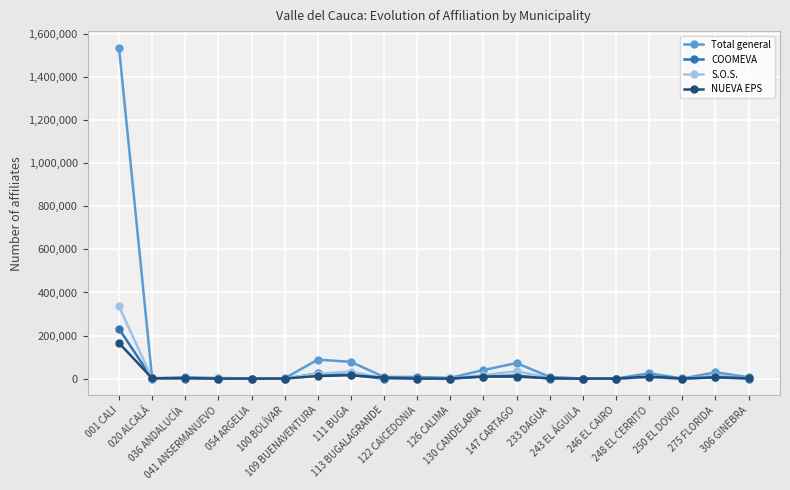

Does the chart display data point markers on the line(s)?

Yes